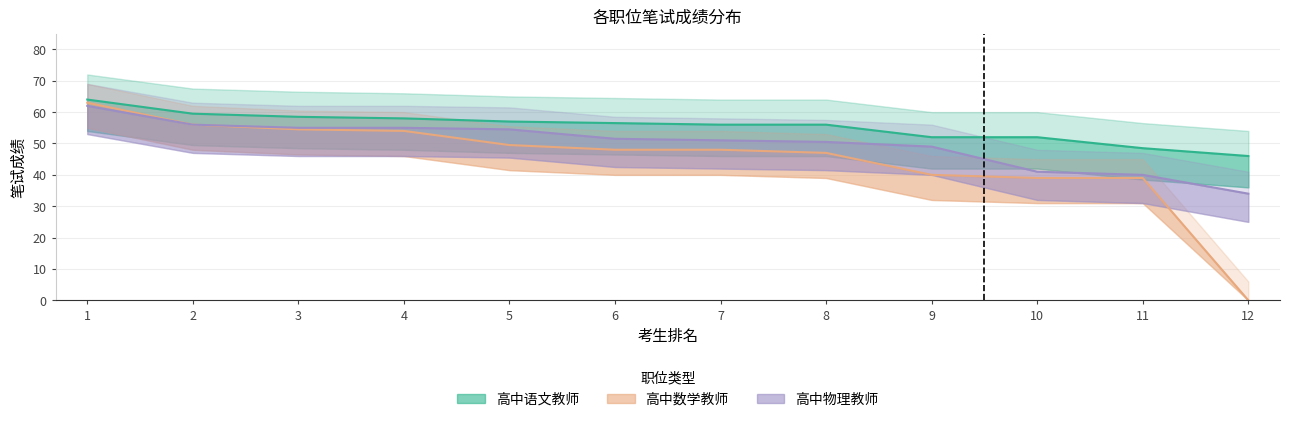

How many lines are shown in the chart?

3